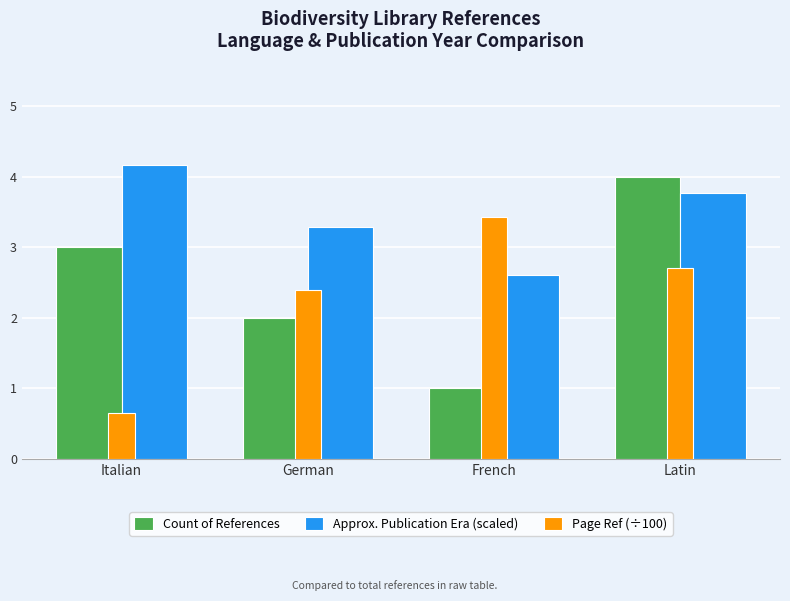

What is the total value across all series at French?

7.0